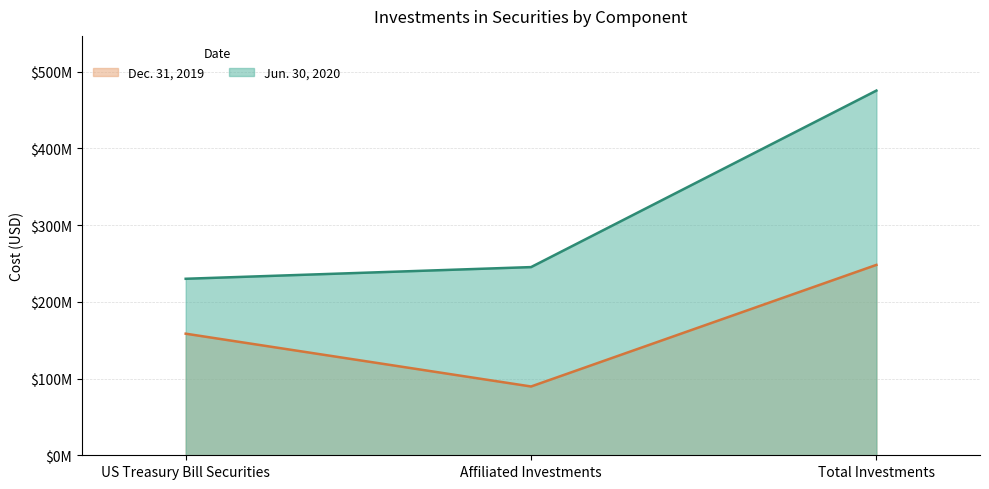

What is the minimum value for Jun. 30, 2020?

229971235